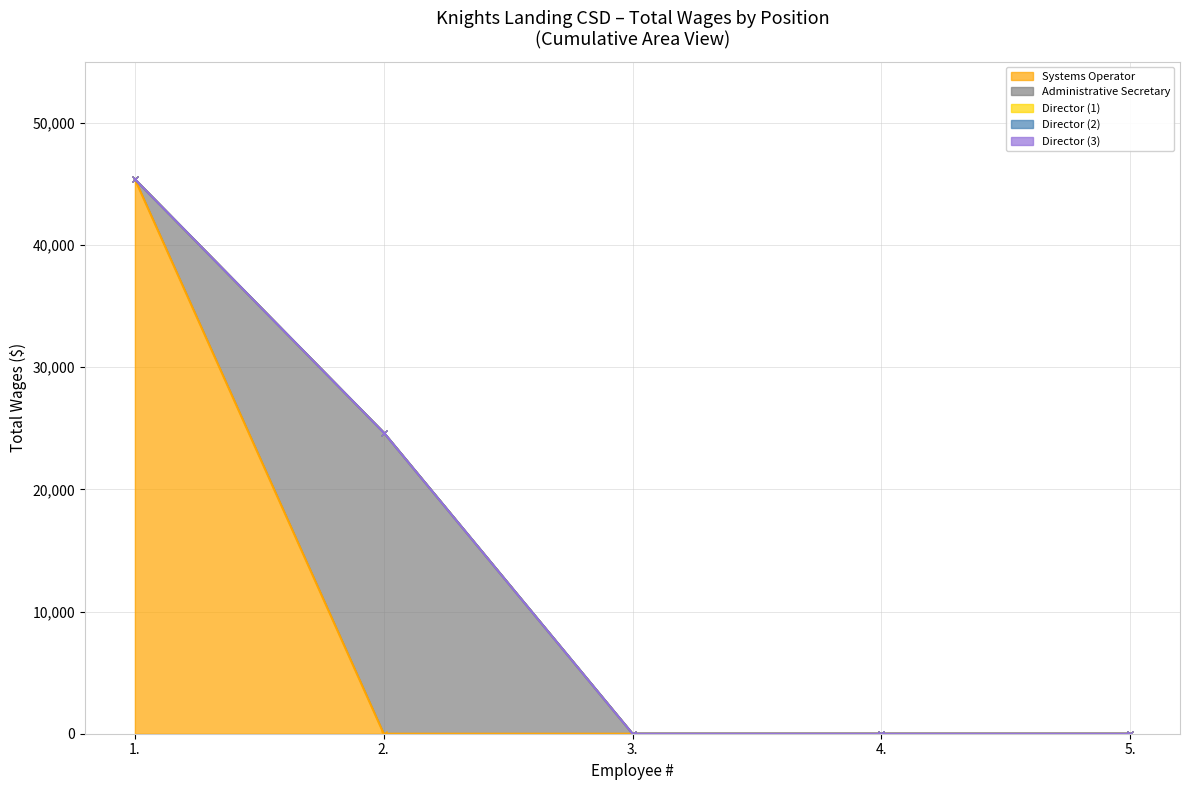

Reading left to right, transcribe all the data shown in this chart.

Systems Operator: 45382	0	0	0	0
Administrative Secretary: 0	24648	0	0	0
Director (1): 0	0	0	0	0
Director (2): 0	0	0	0	0
Director (3): 0	0	0	0	0